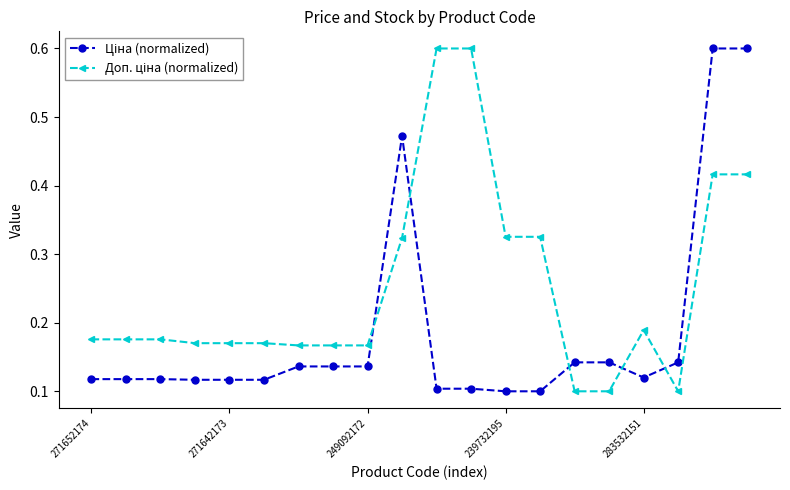

At how many categories does at least one series exceed 0?

20